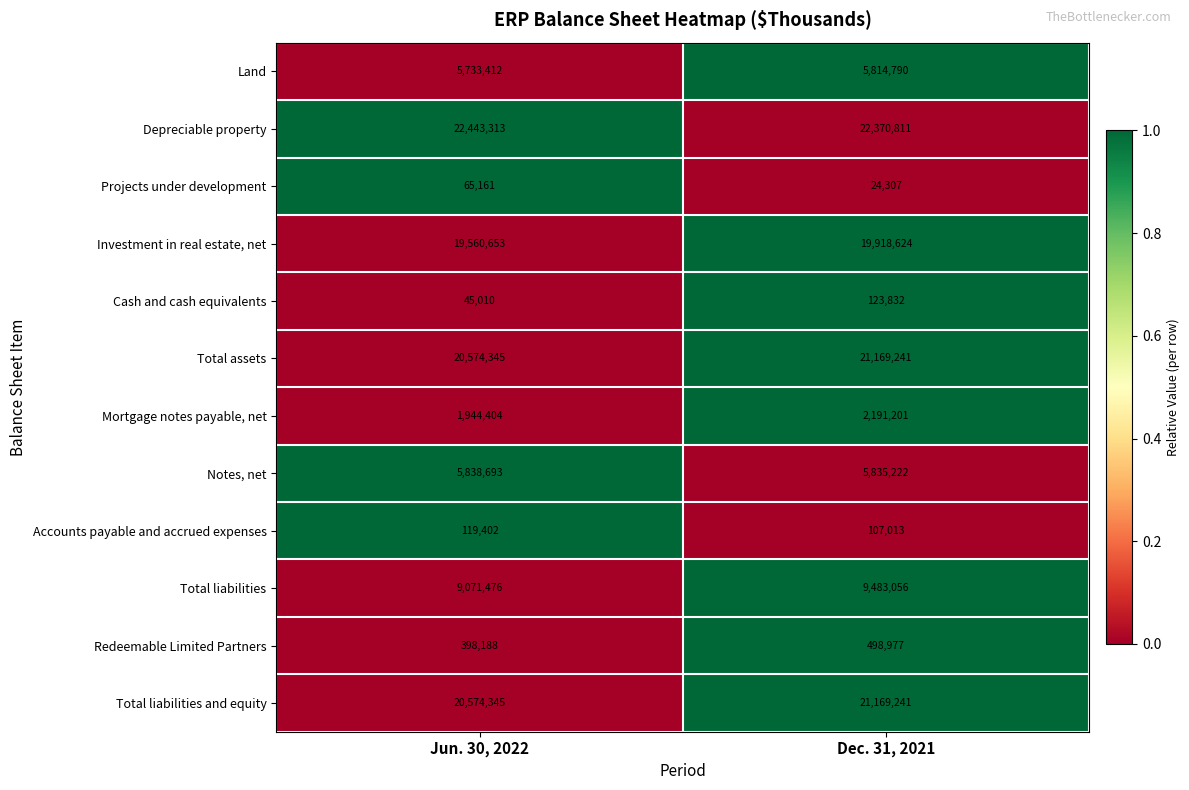

Is the value of Mortgage notes payable, net at Dec. 31, 2021 greater than the value of Total assets at Dec. 31, 2021?

No